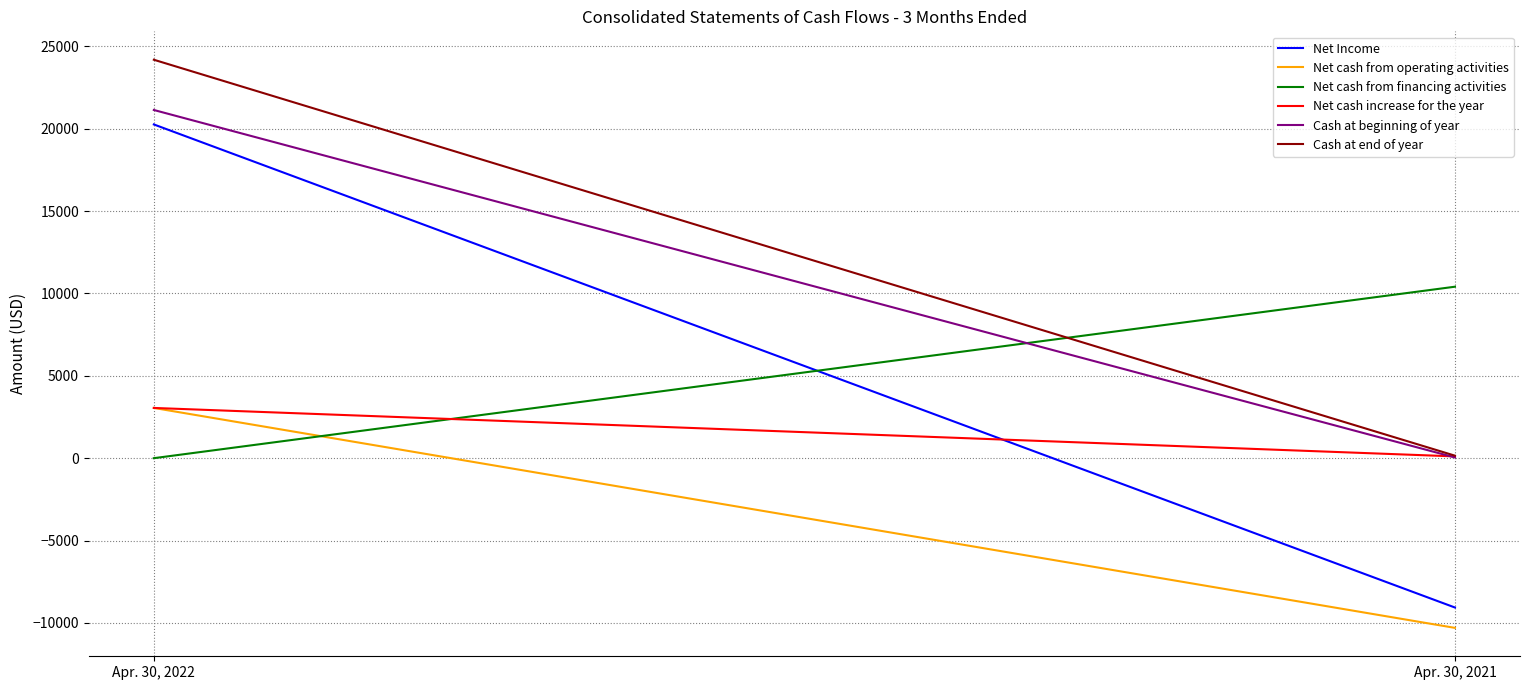

List the labels in order of Net cash increase for the year value, smallest first.

Apr. 30, 2021, Apr. 30, 2022